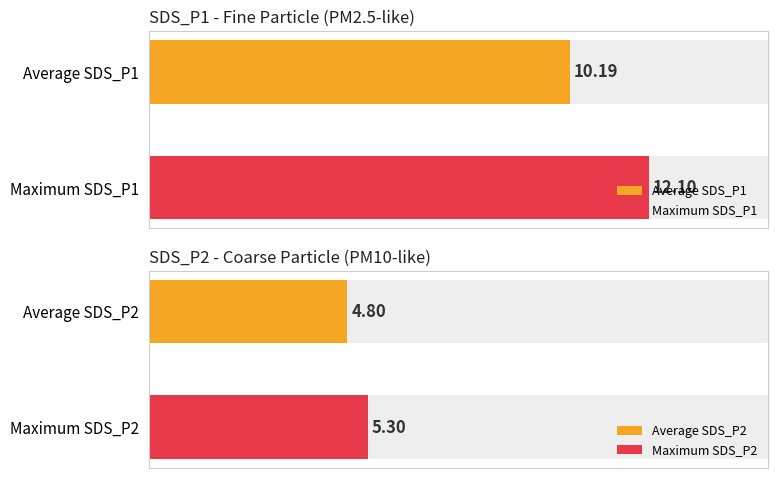

Rank the series by their average value, from highest to lowest.

SDS_P1, SDS_P2